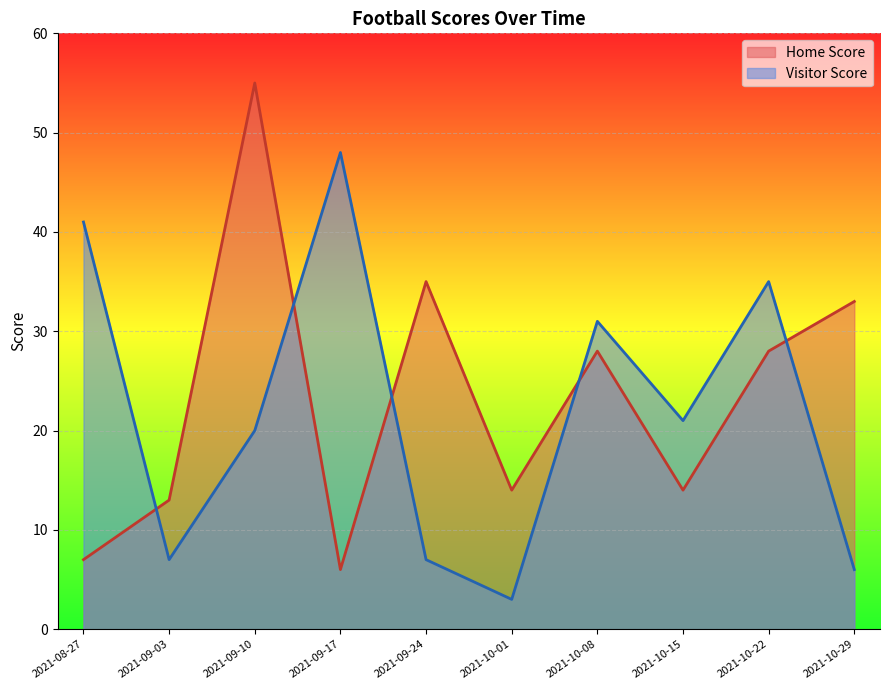

Rank the categories by Home Score value from highest to lowest.

2021-09-10, 2021-09-24, 2021-10-29, 2021-10-08, 2021-10-22, 2021-10-01, 2021-10-15, 2021-09-03, 2021-08-27, 2021-09-17